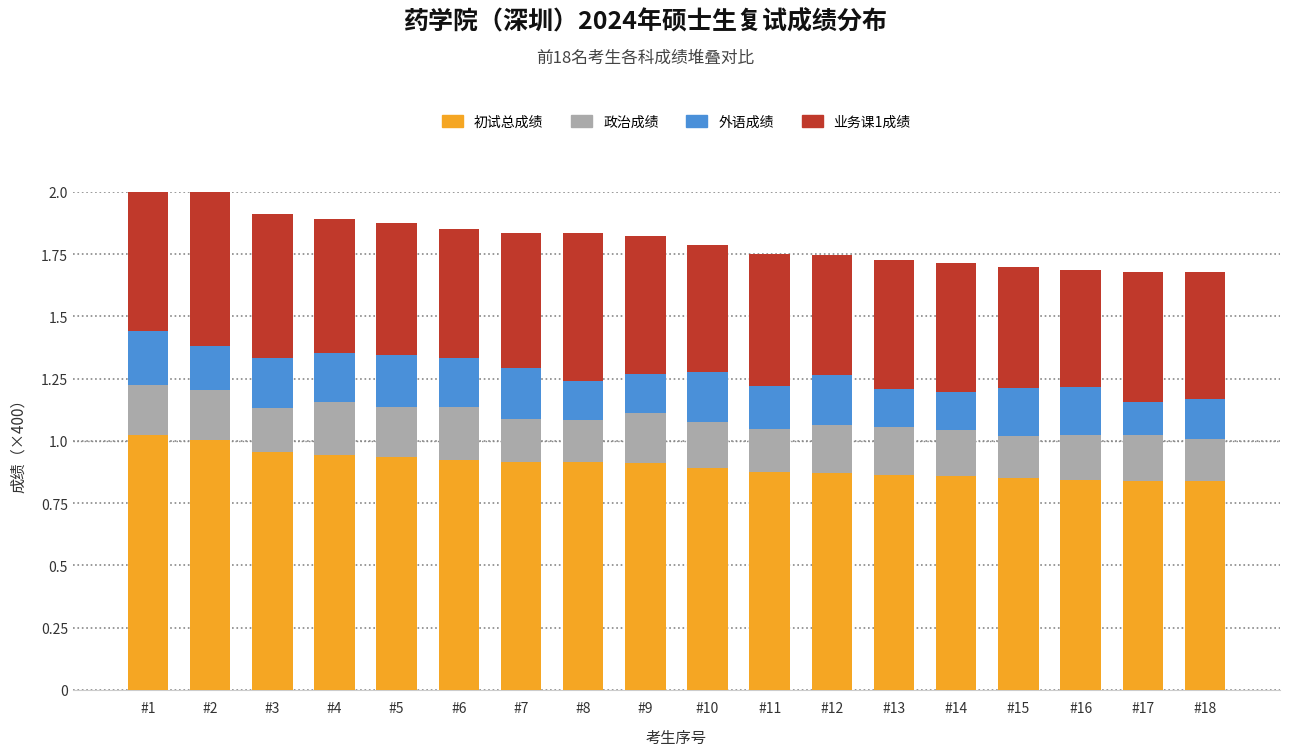

At #16, list the series in order from smallest to largest.

政治成绩, 外语成绩, 业务课1成绩, 初试总成绩